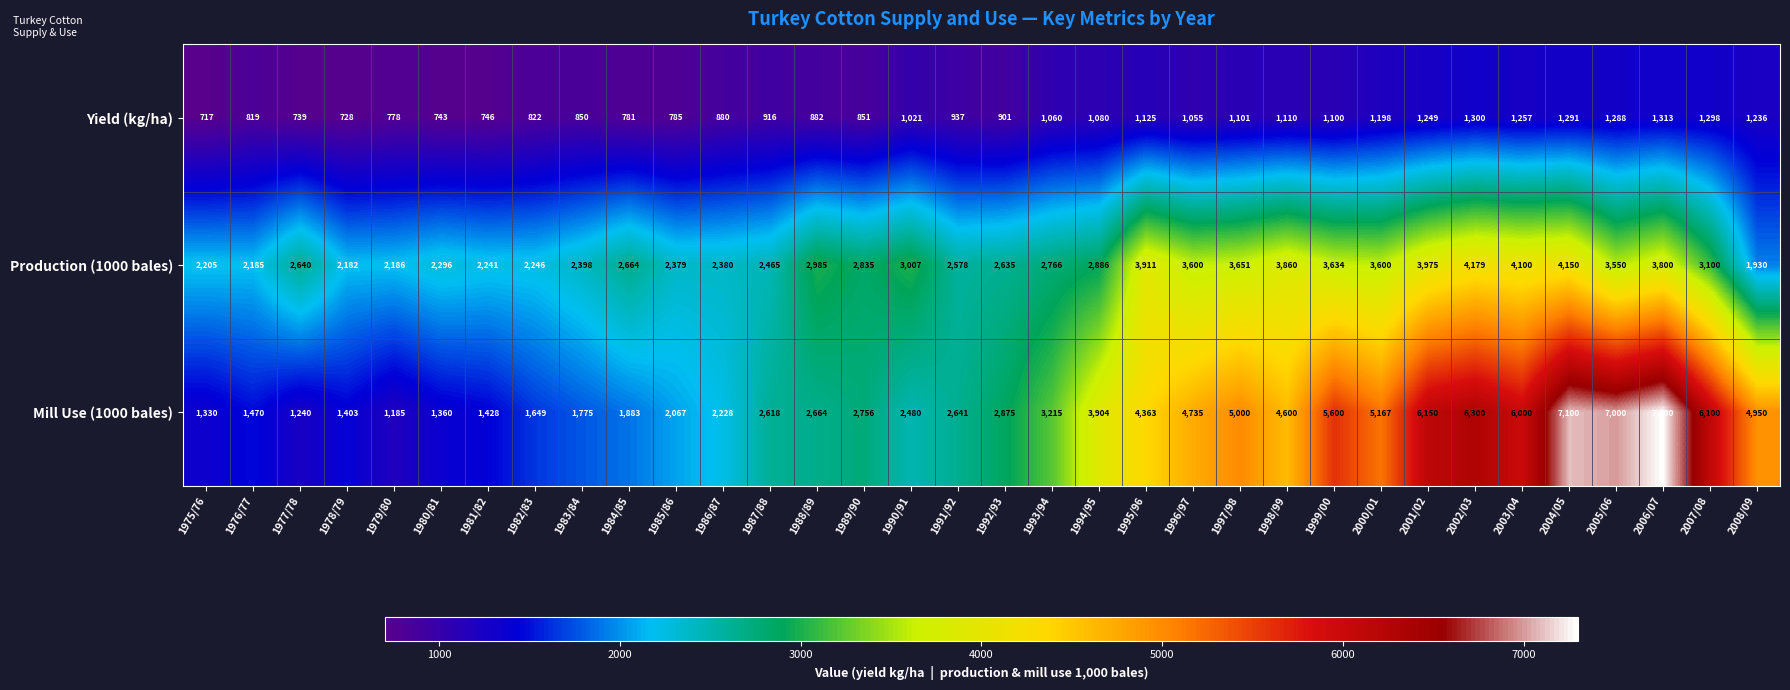

What is the difference between the Yield (kg/ha) values at 2001/02 and 1982/83?

427